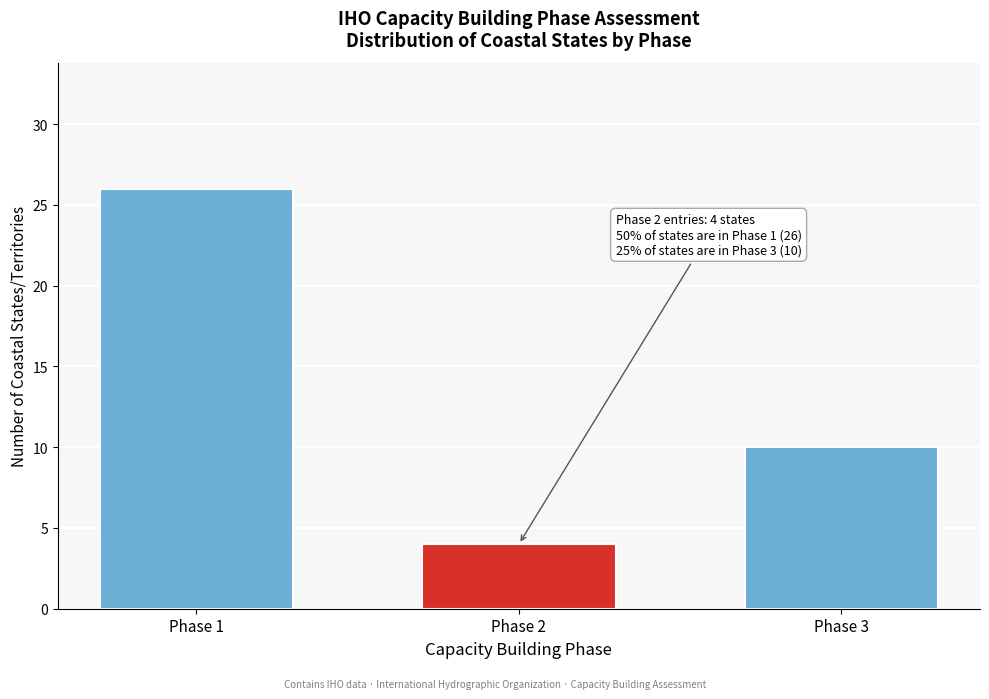

Reading right to left, transcribe all the data shown in this chart.

10	4	26